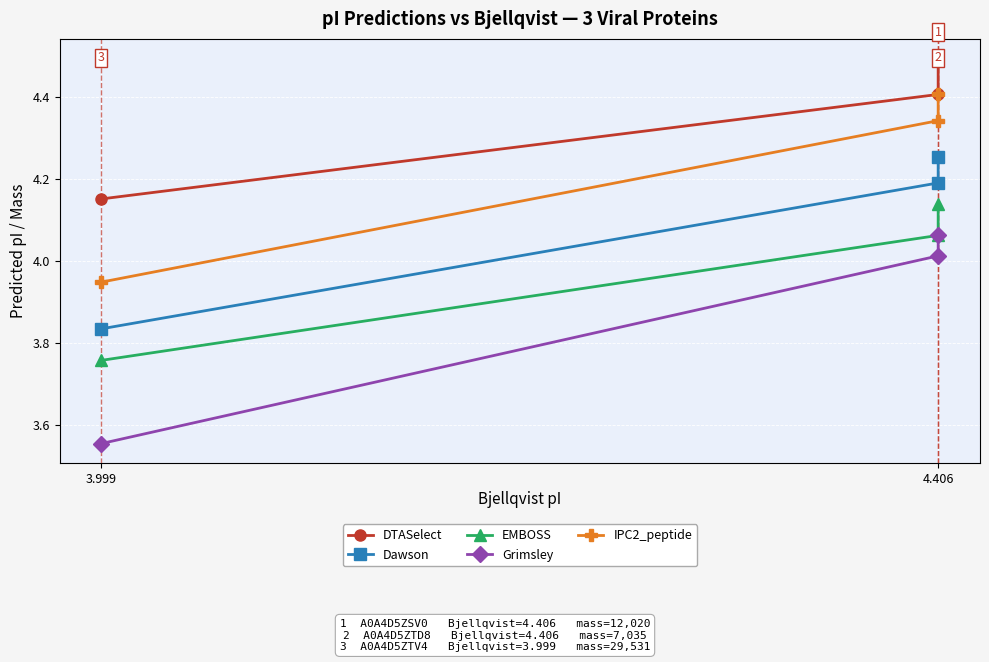

What is the value of the IPC2_peptide point at the 3rd from the left?

3.9